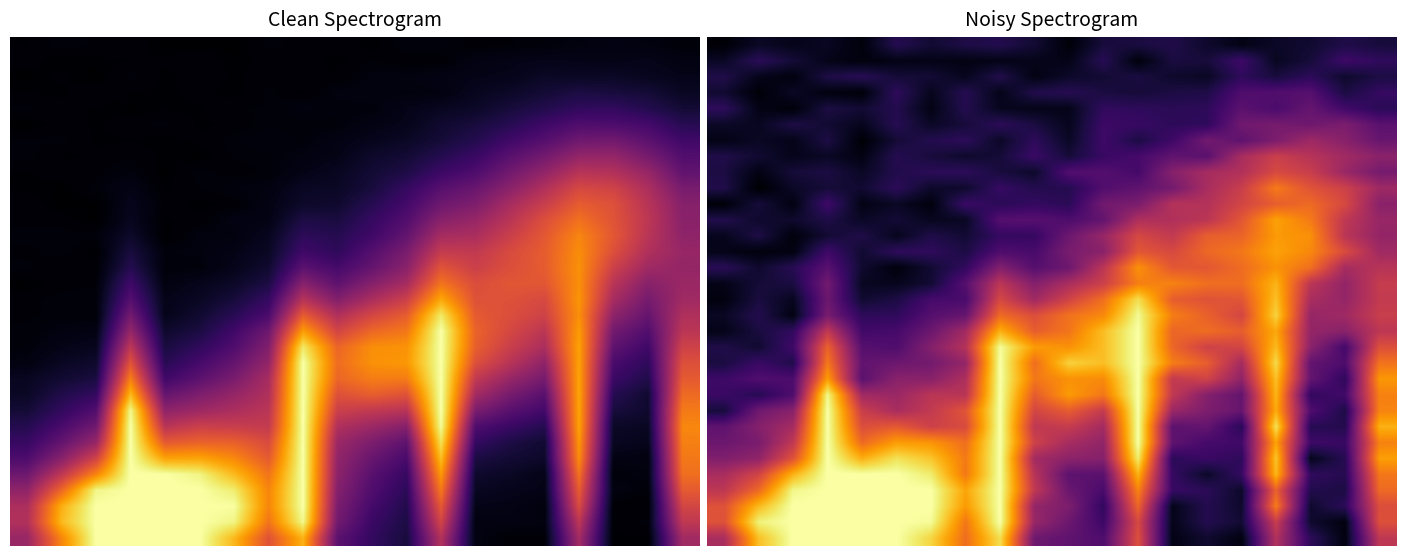

What is the total value across all series at 13?

11.3